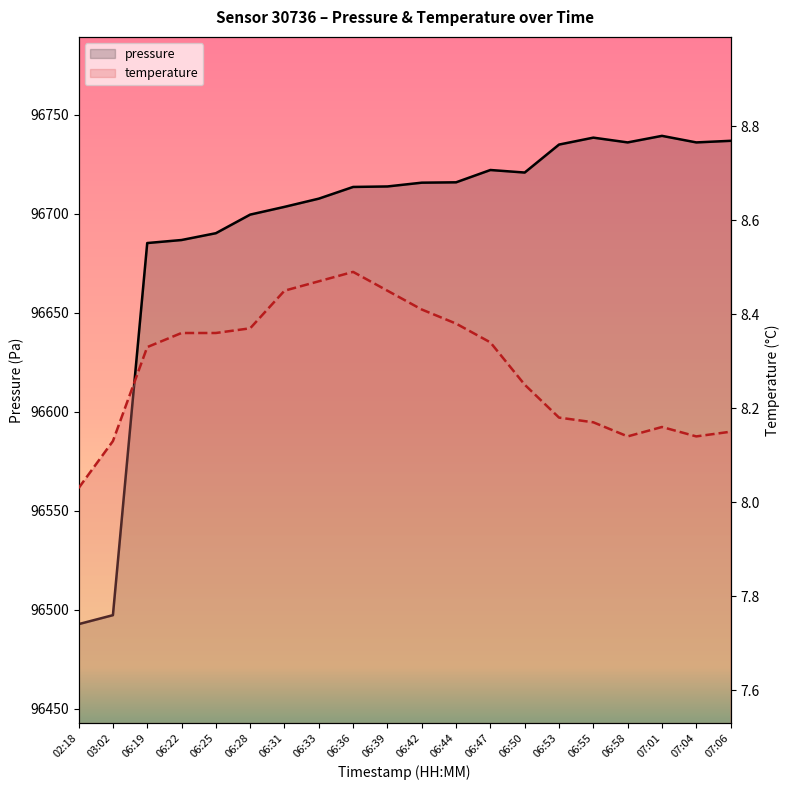

True or false: temperature and pressure cross at least once.

False